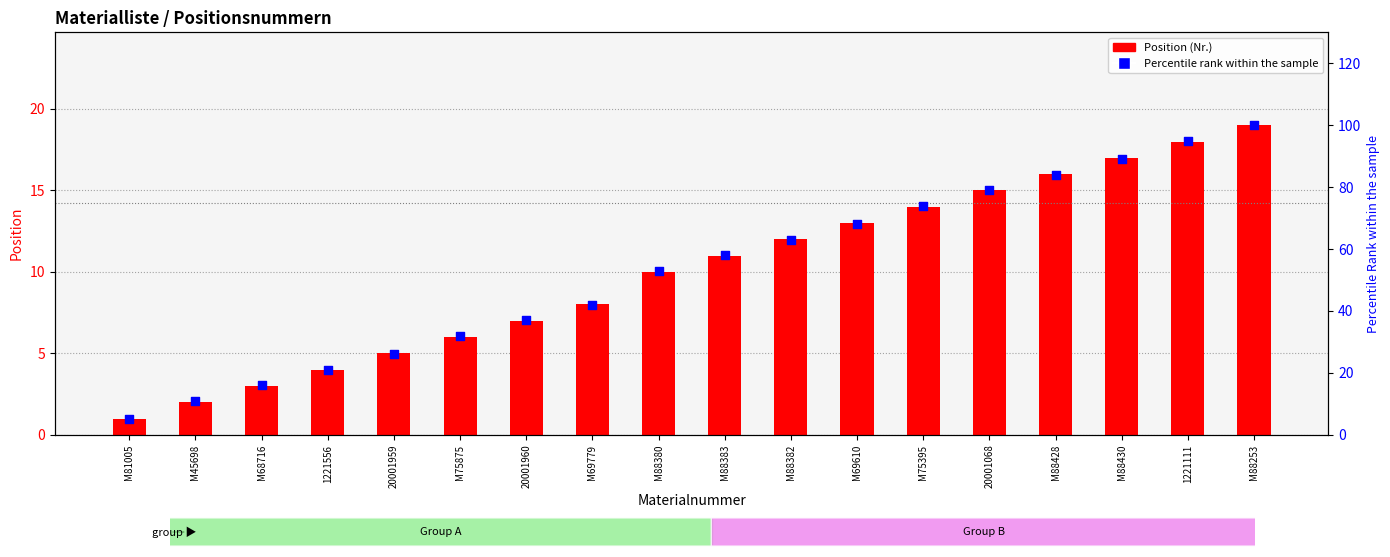

At how many categories does at least one series exceed 31?

13